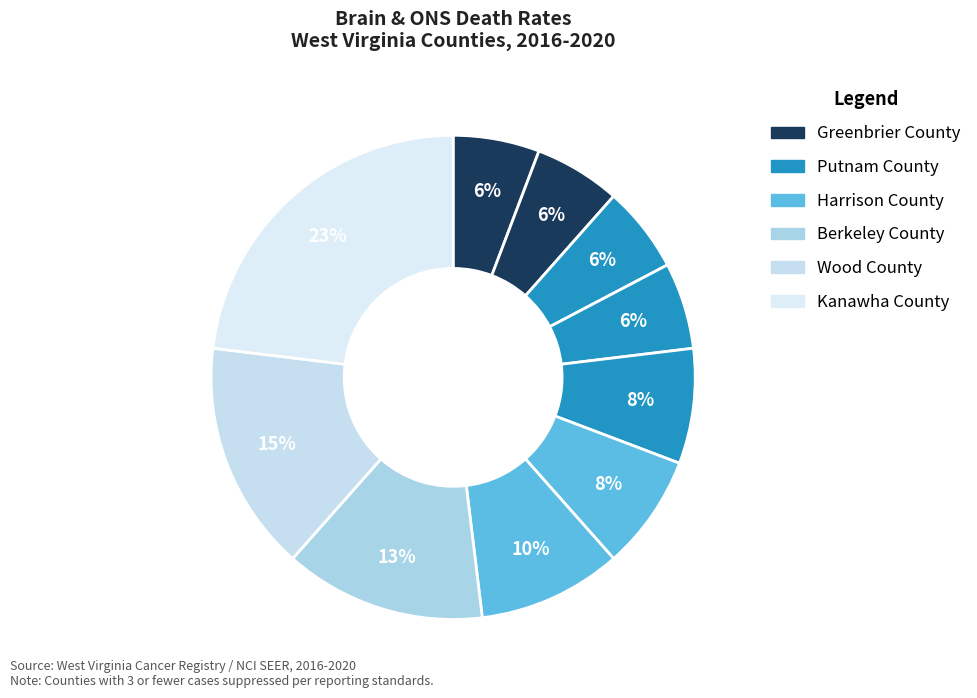

How many segments does this pie chart have?

10